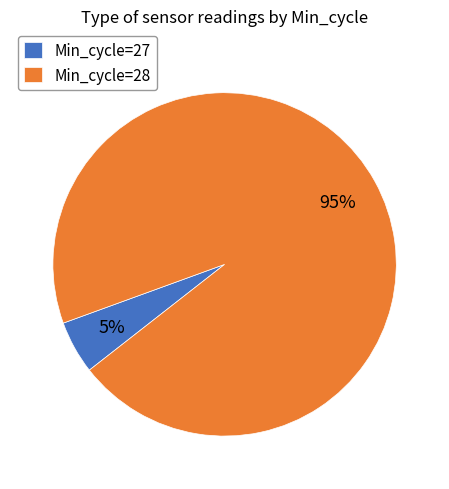

Rank the categories by value from highest to lowest.

Min_cycle=28, Min_cycle=27